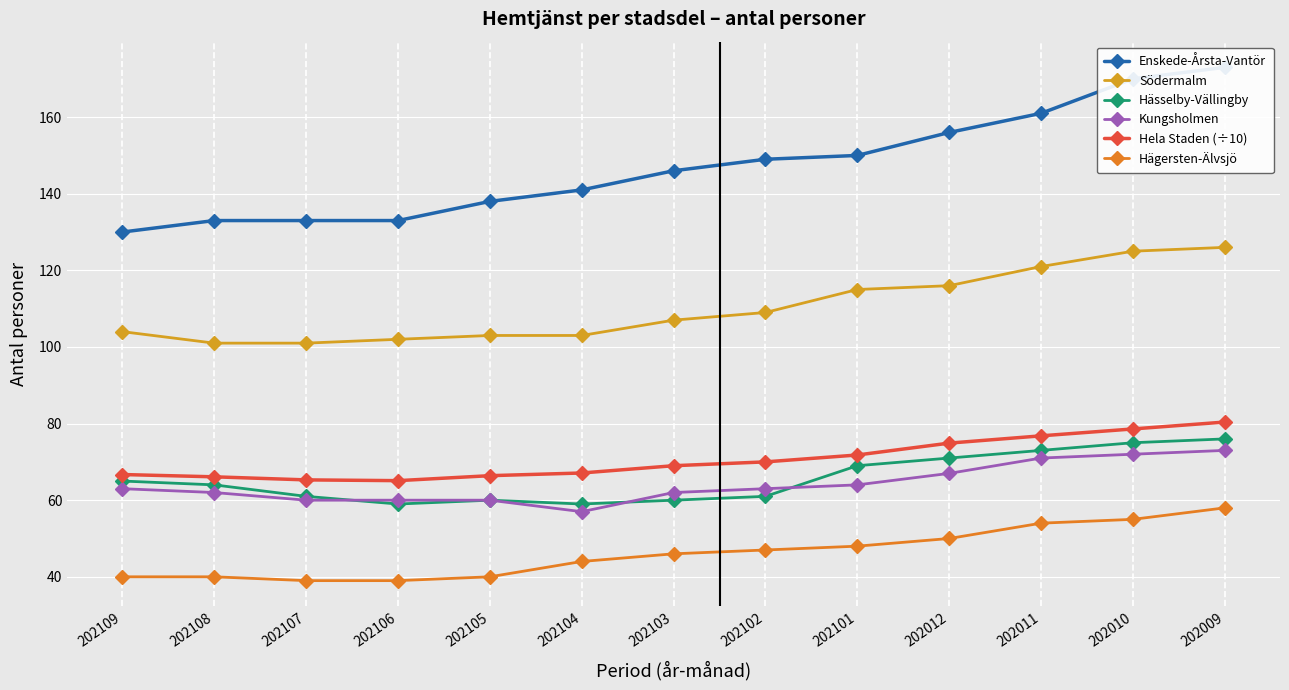

True or false: Södermalm and Kungsholmen intersect in this chart.

False